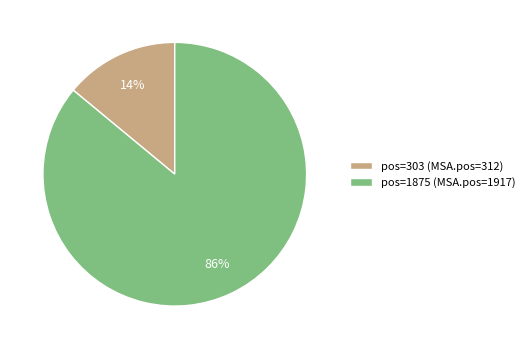

What is the largest slice in the pie chart?

pos=1875 (MSA.pos=1917)